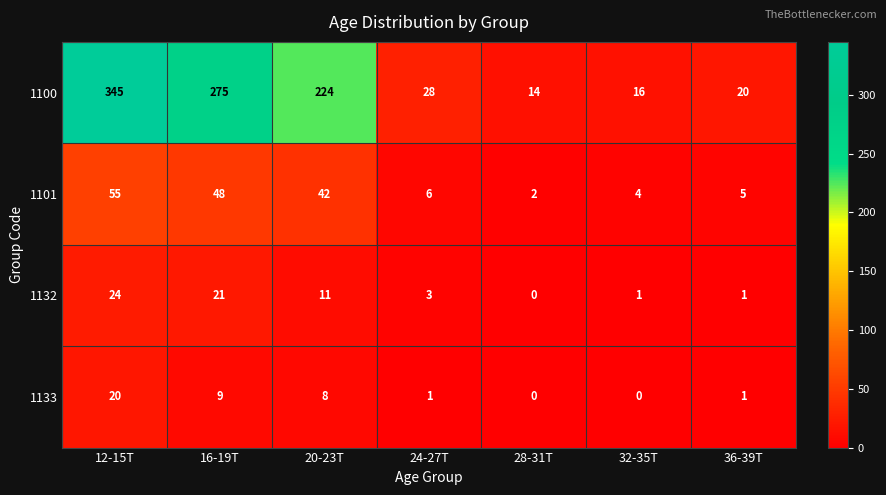

What value does the 1100 series have at 32-35T?

16